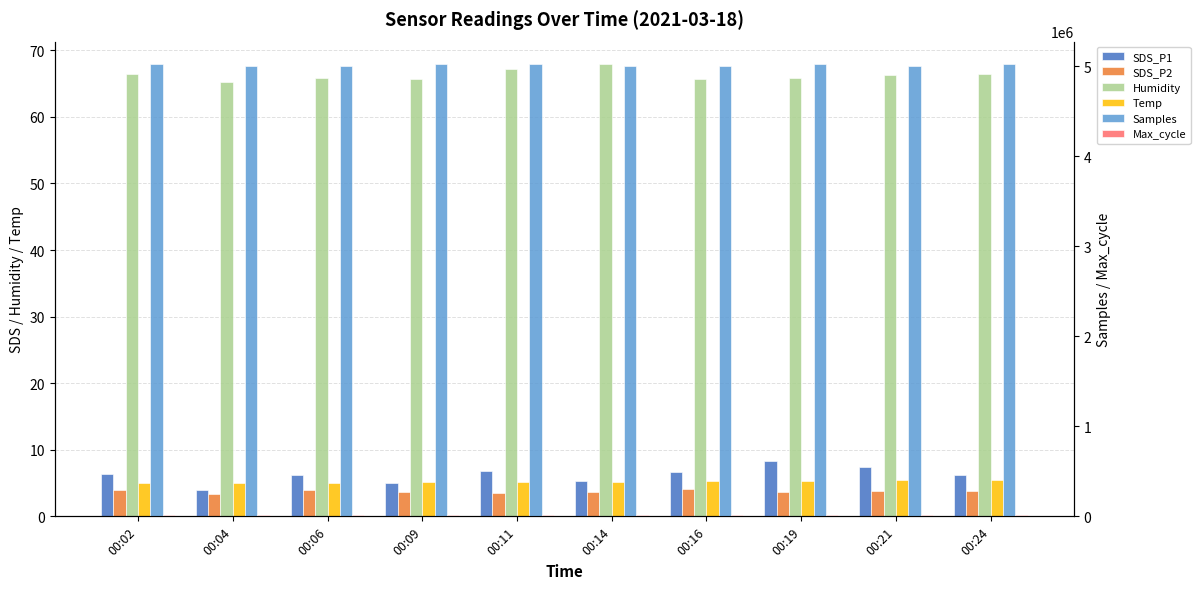

Which series changed the most between 00:04 and 00:21?

Samples